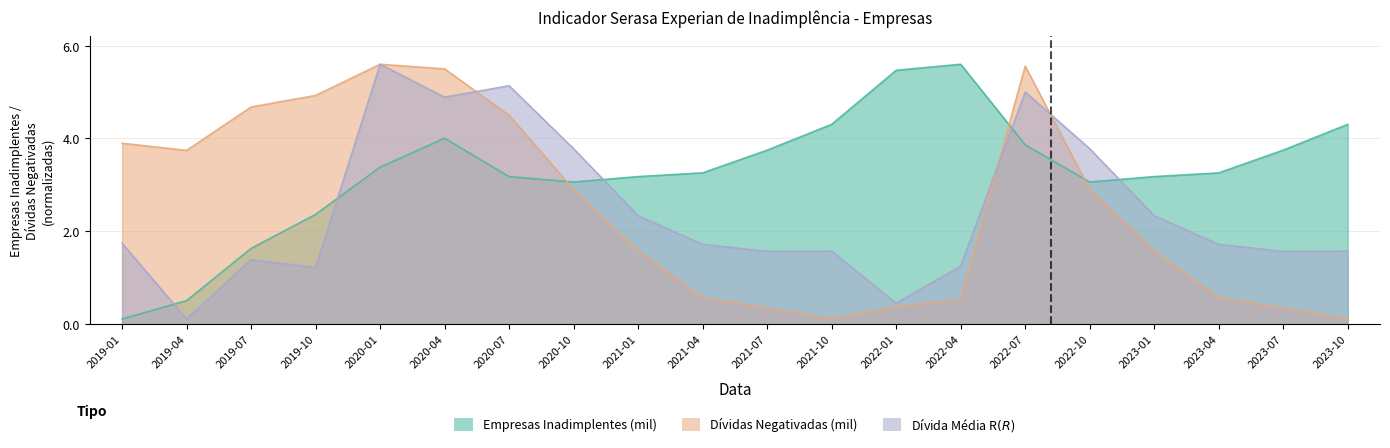

What is the total value across all series at 2019-04?

4.3